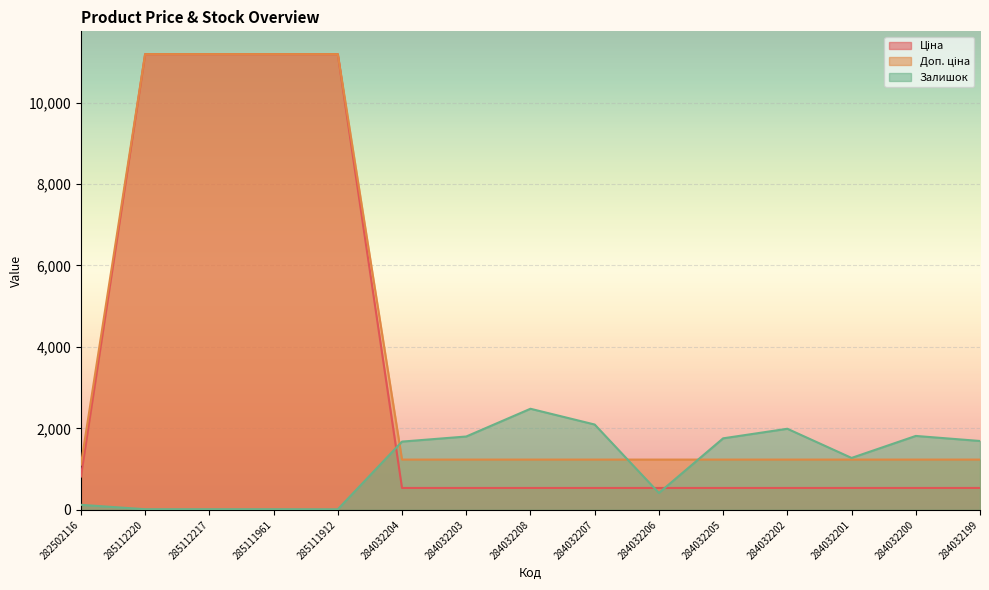

What is the minimum value shown in the chart?

15.0